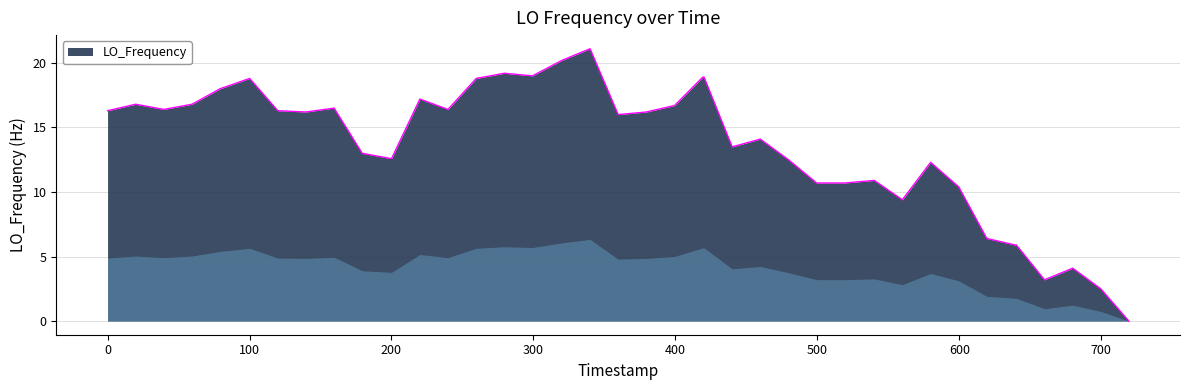

What is the difference between the maximum and minimum values?

21.1